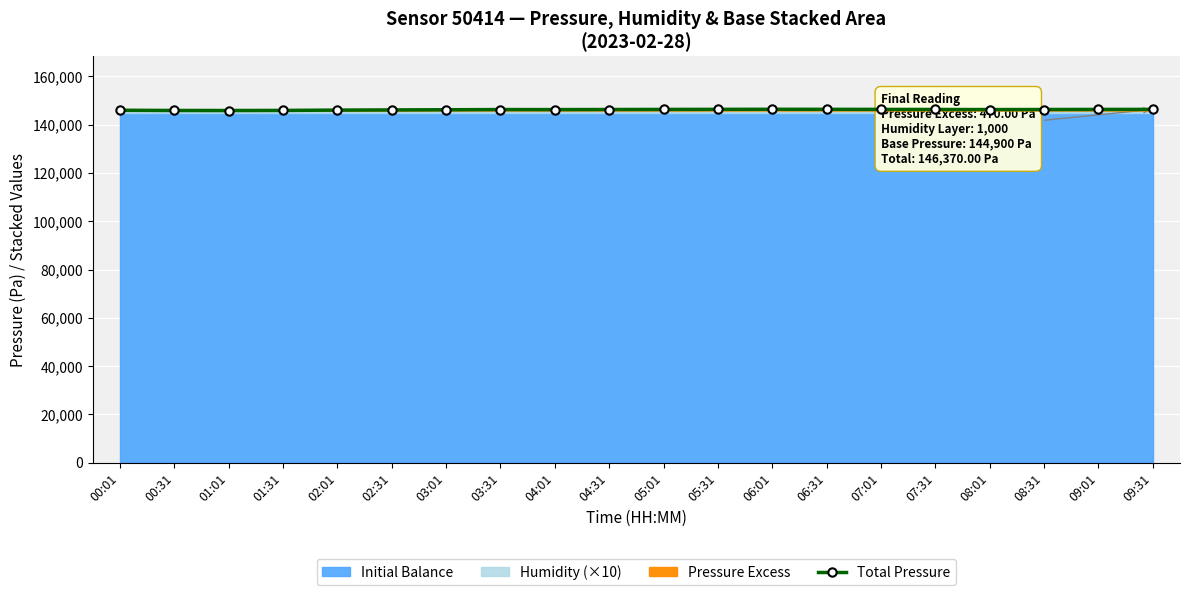

What is the label of the 4th point from the right?

08:01